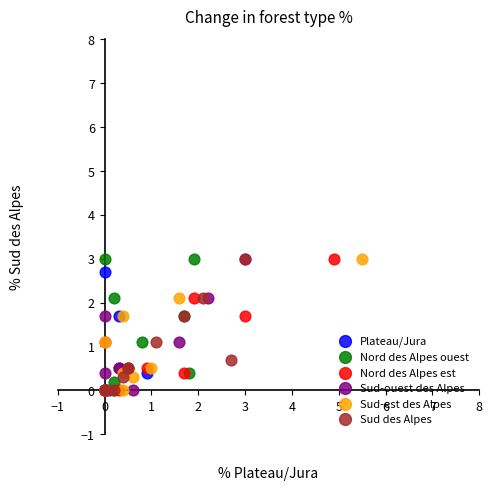

What are all the series names shown in the legend?

Plateau/Jura, Nord des Alpes ouest, Nord des Alpes est, Sud-ouest des Alpes, Sud-est des Alpes, Sud des Alpes